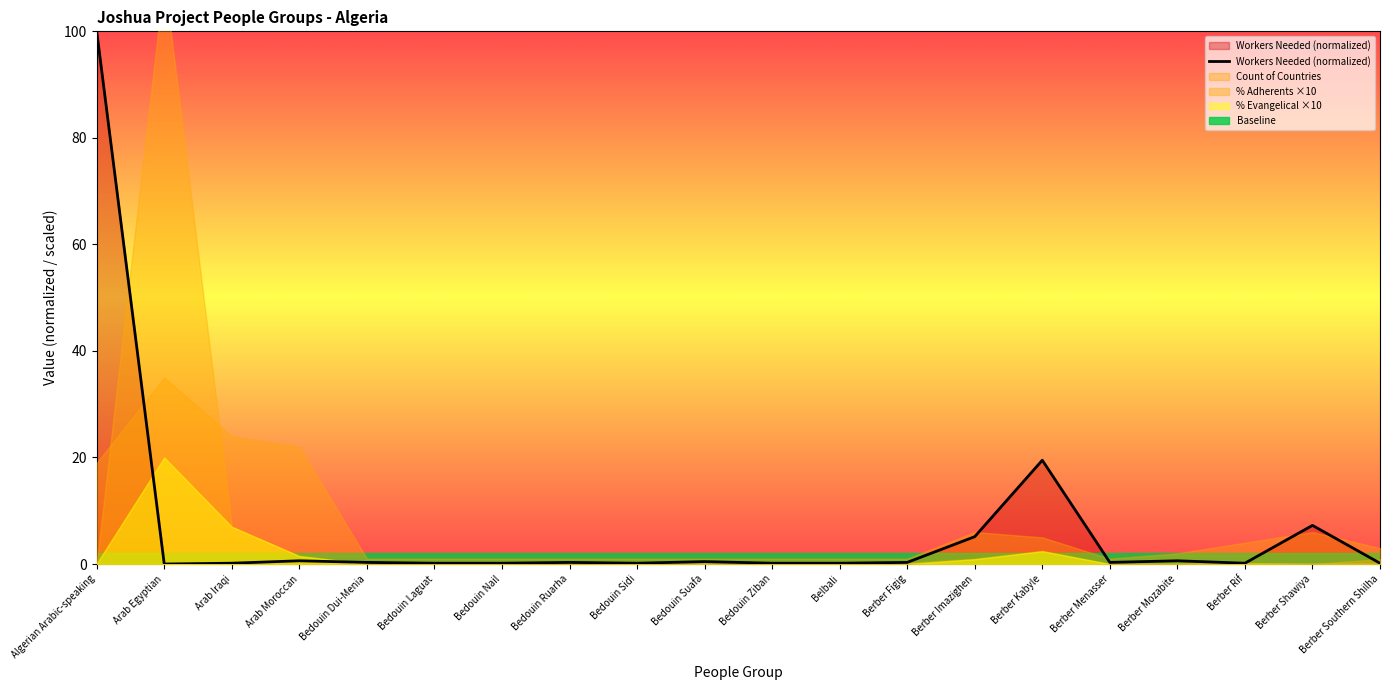

What is the label of the 9th point from the left?

Bedouin Sidi